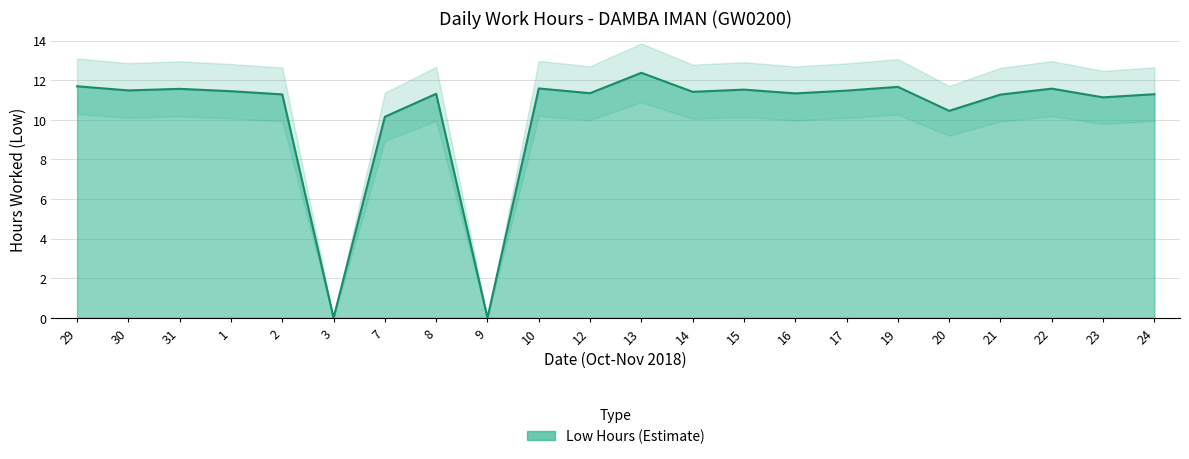

True or false: the data shows 11.7 at 19.

True